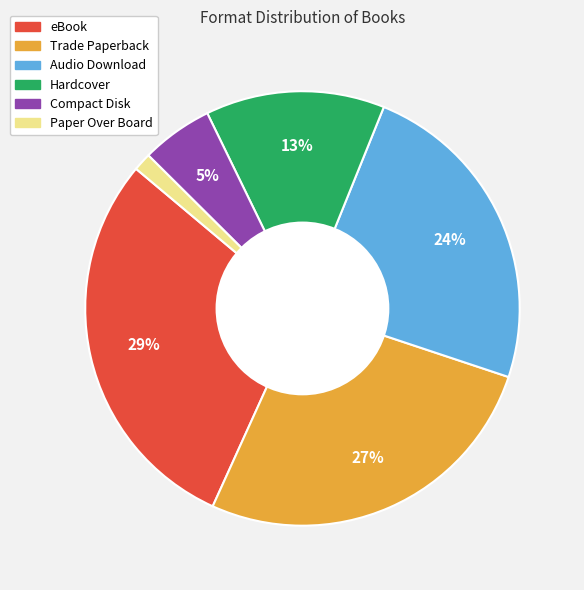

Which category has the biggest portion of the pie?

eBook